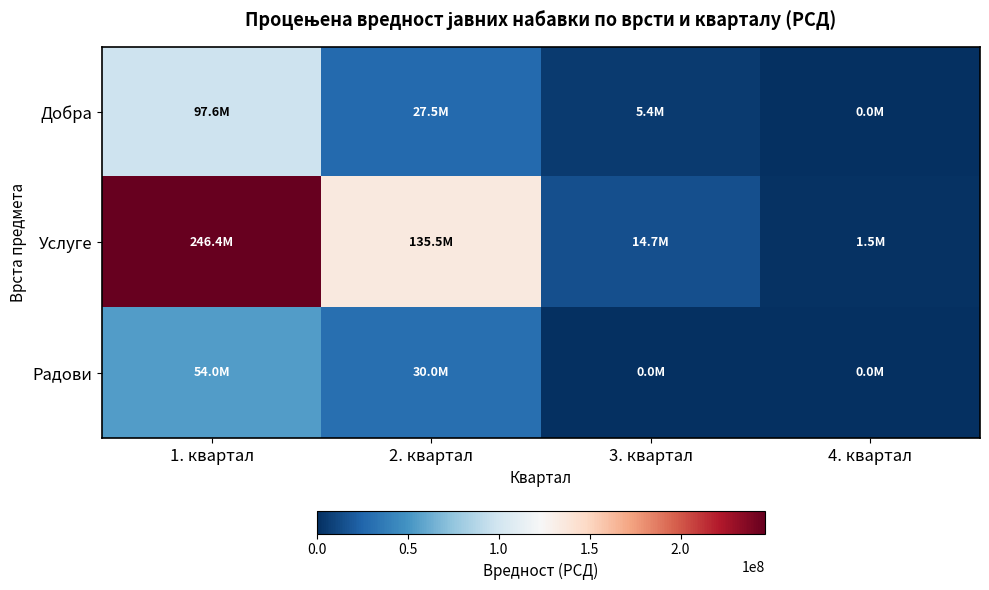

What is the total value across all series at 3. квартал?

20130000